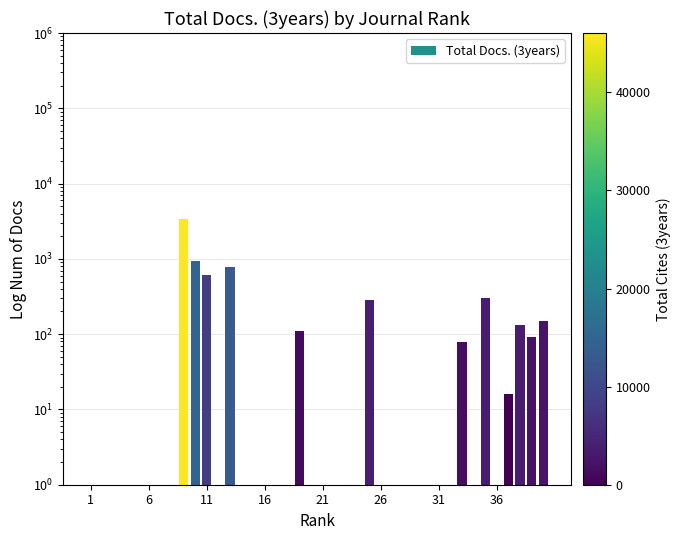

Which category has the lowest value across all series?

1